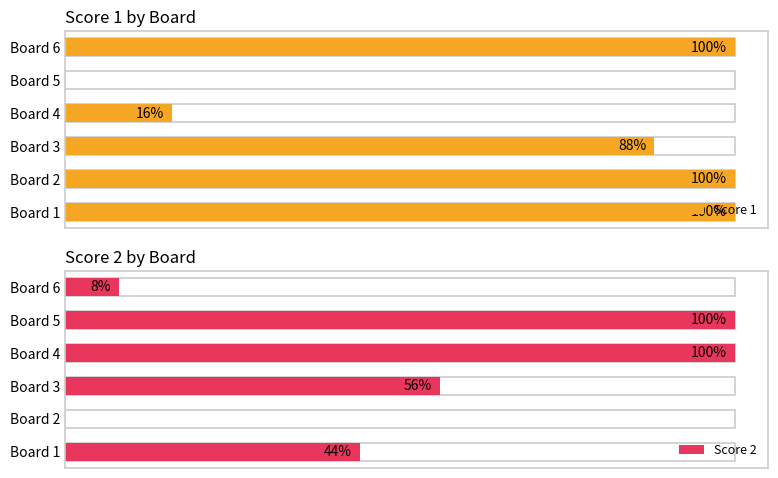

Rank the series at Board 5 from lowest to highest value.

Score 1, Score 2